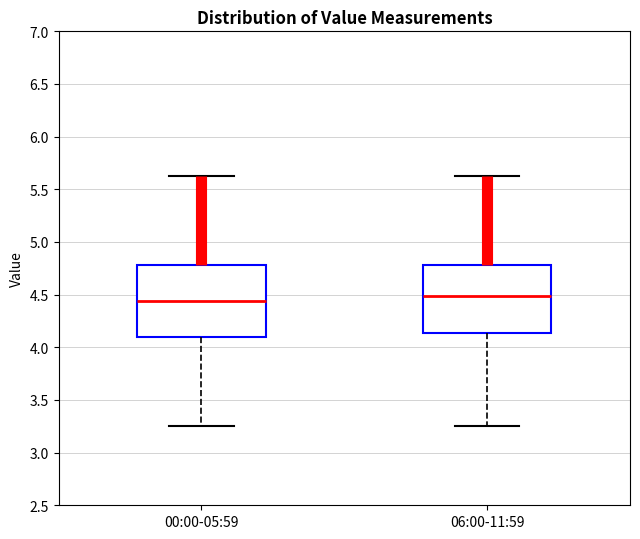

Reading left to right, read every box against the y-axis: the position of its median line, the range the box covers, and the ends of its whiskers. The values are not printed on the chart, so give them approximately, as read against the axis.

00:00-05:59: median 4.45, box 4.10 to 4.80, whiskers 3.25 to 5.65
06:00-11:59: median 4.50, box 4.15 to 4.80, whiskers 3.25 to 5.65